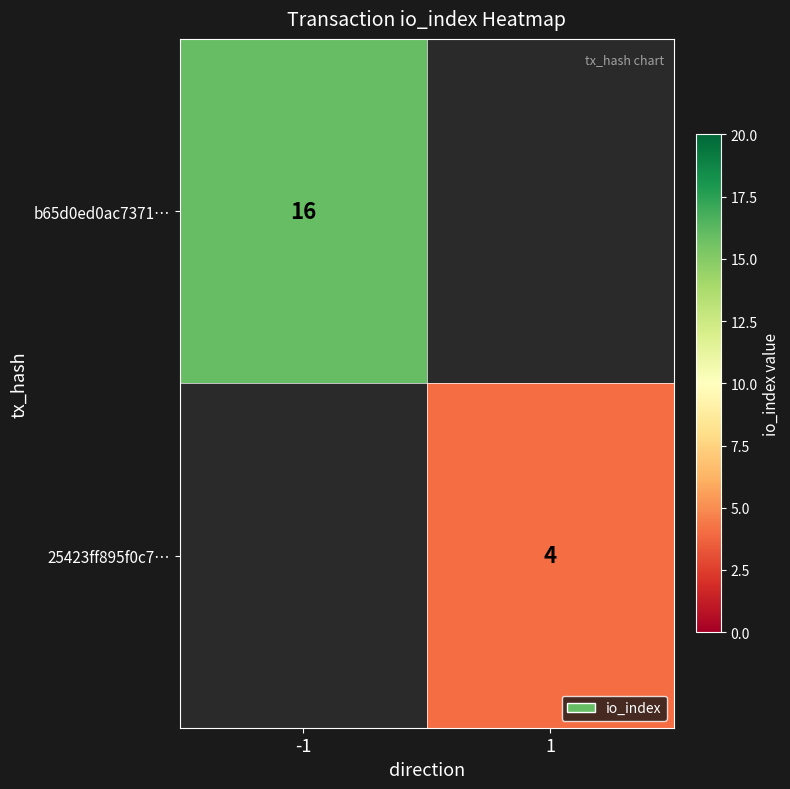

The 25423ff895f0c7… series shows 4 at 1. True or false?

True